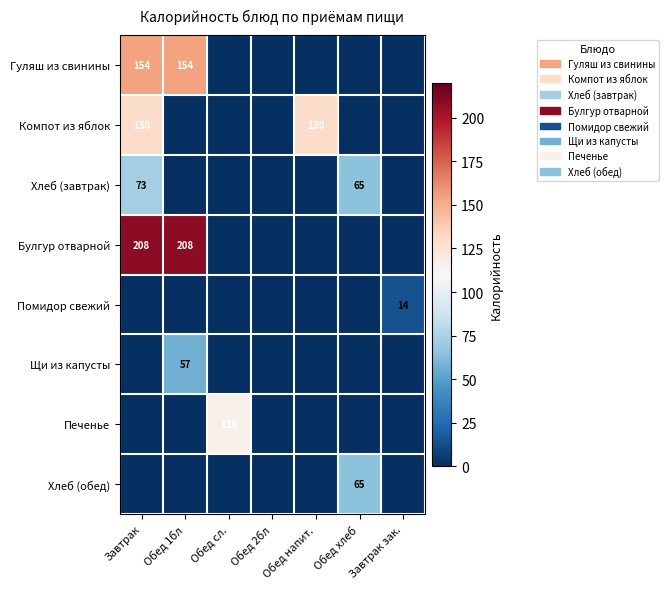

At which category is the sum across all series the highest?

Завтрак